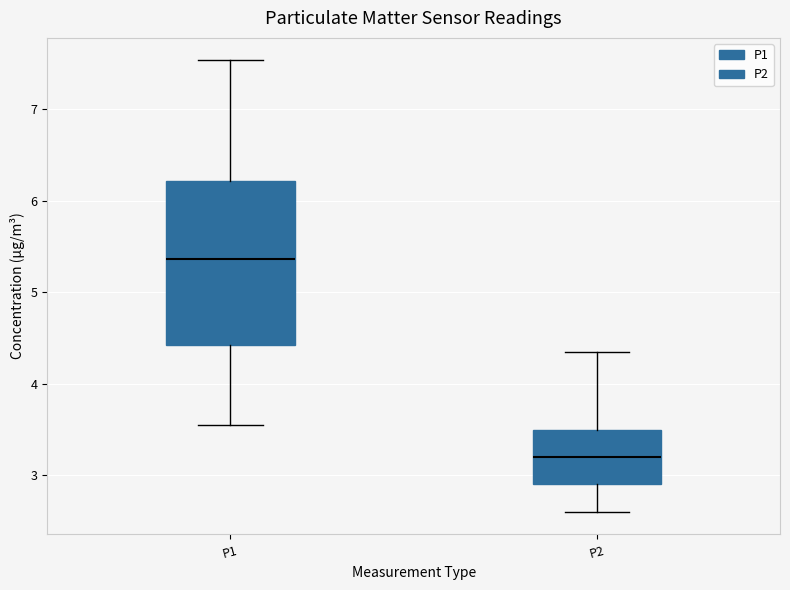

Reading left to right, read every box against the y-axis: the position of its median line, the range the box covers, and the ends of its whiskers. The values are not printed on the chart, so give them approximately, as read against the axis.

P1: median 5.4, box 4.4 to 6.2, whiskers 3.6 to 7.5
P2: median 3.2, box 2.9 to 3.5, whiskers 2.6 to 4.4